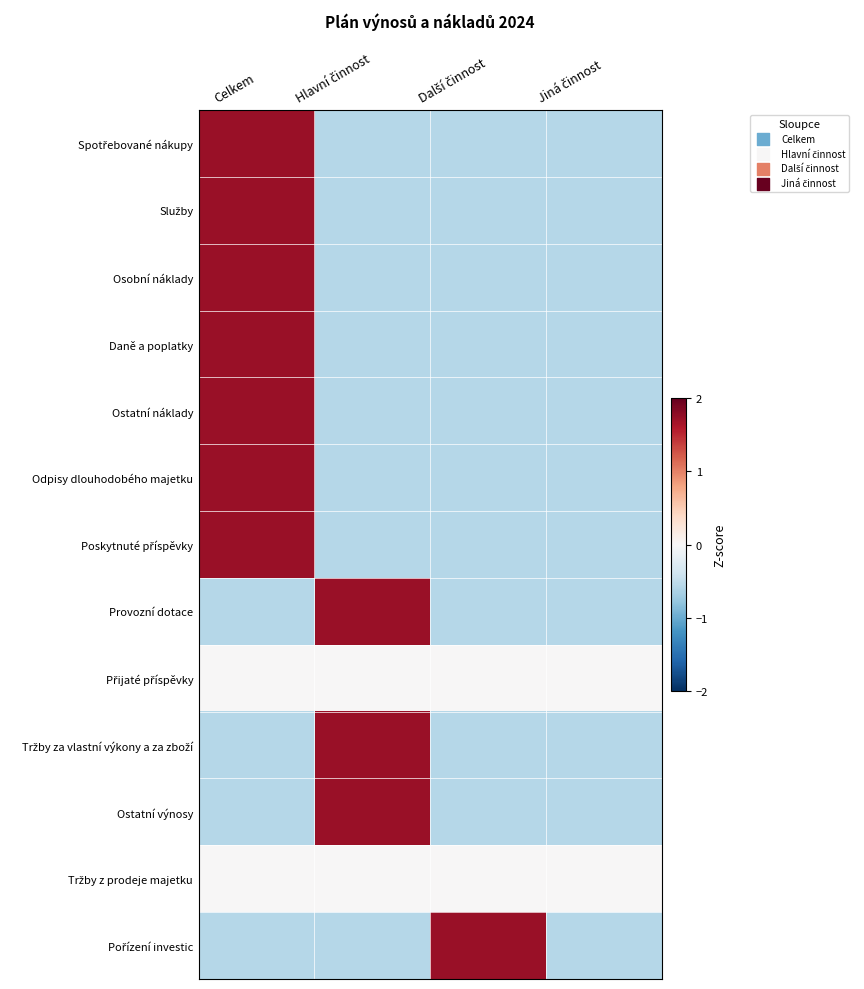

At how many categories does at least one series exceed 0?

3